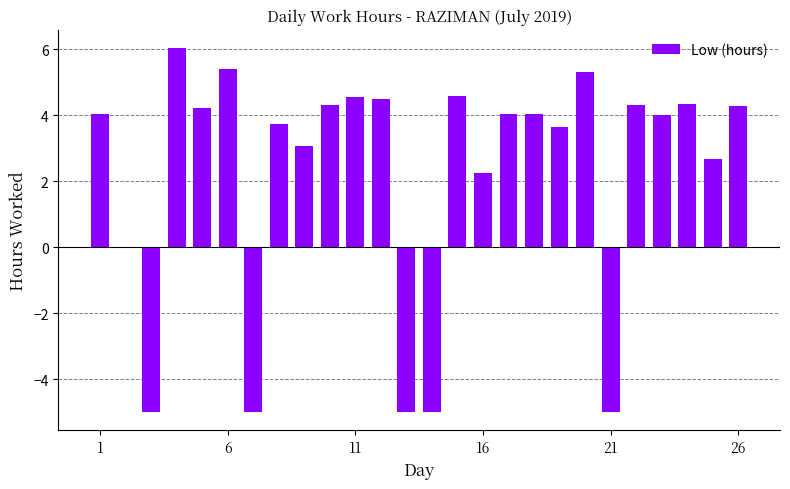

What is the sum of all values?

58.2